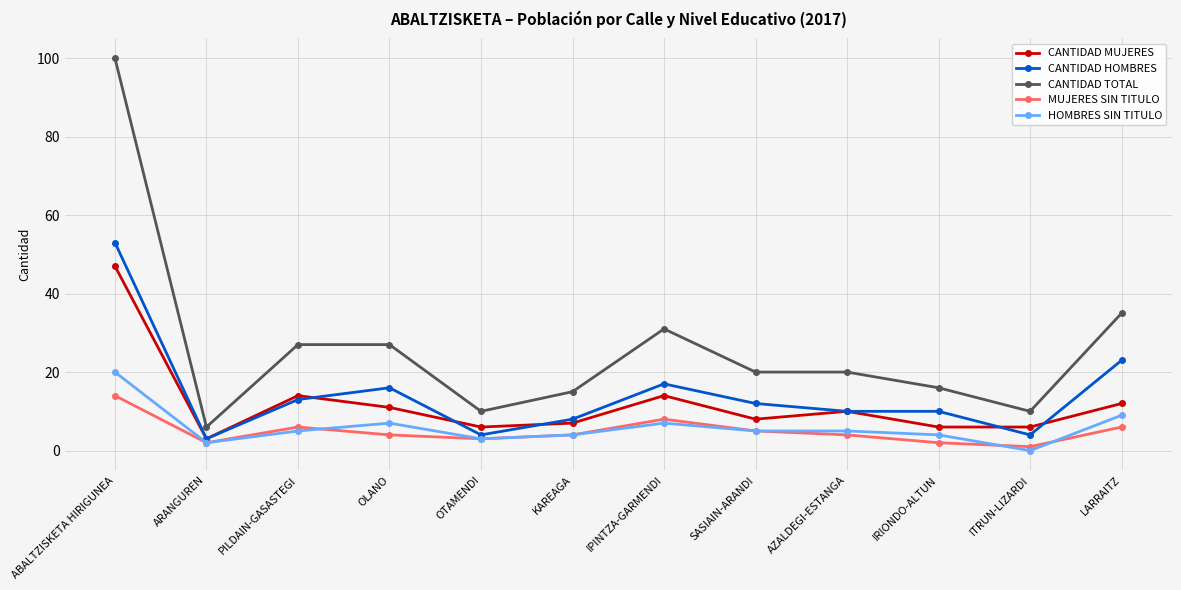

What is the label of the 3rd point from the left?

PILDAIN-GASASTEGI